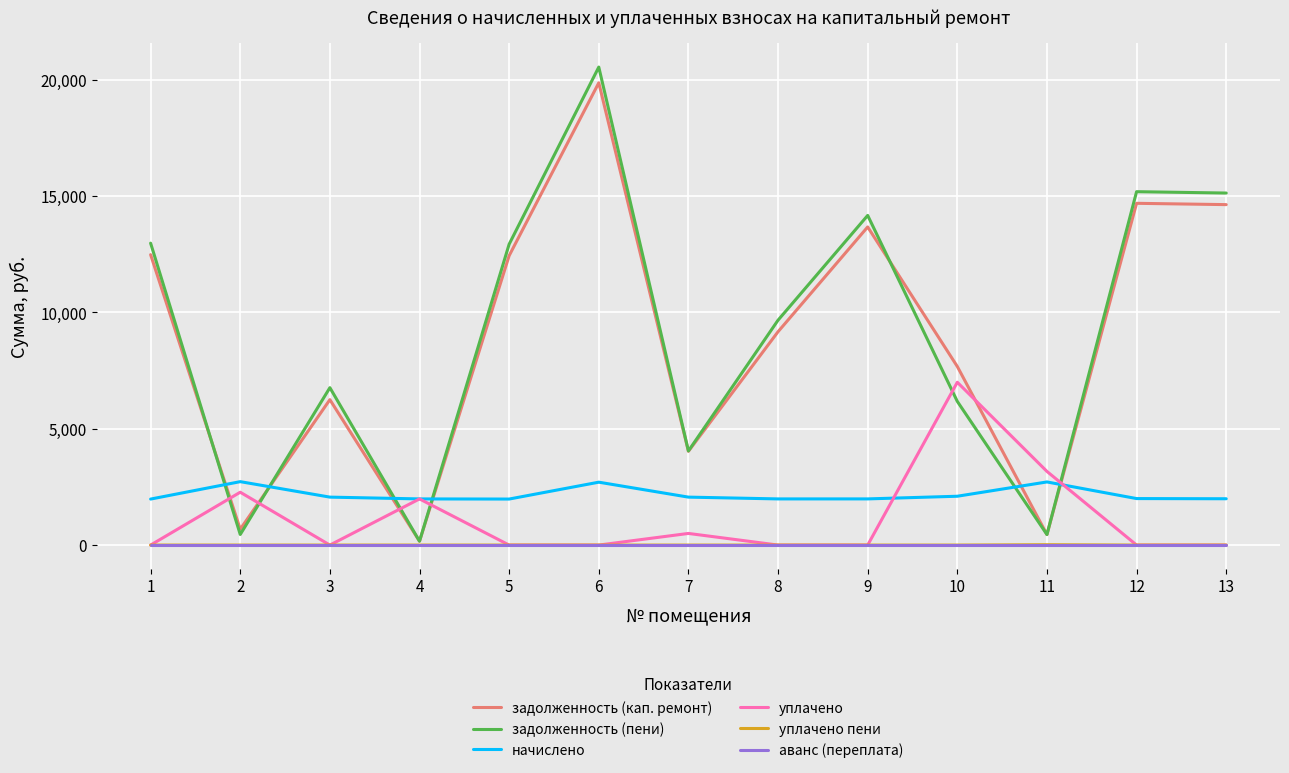

Is the value of начислено at 10 greater than the value of уплачено пени at 7?

Yes